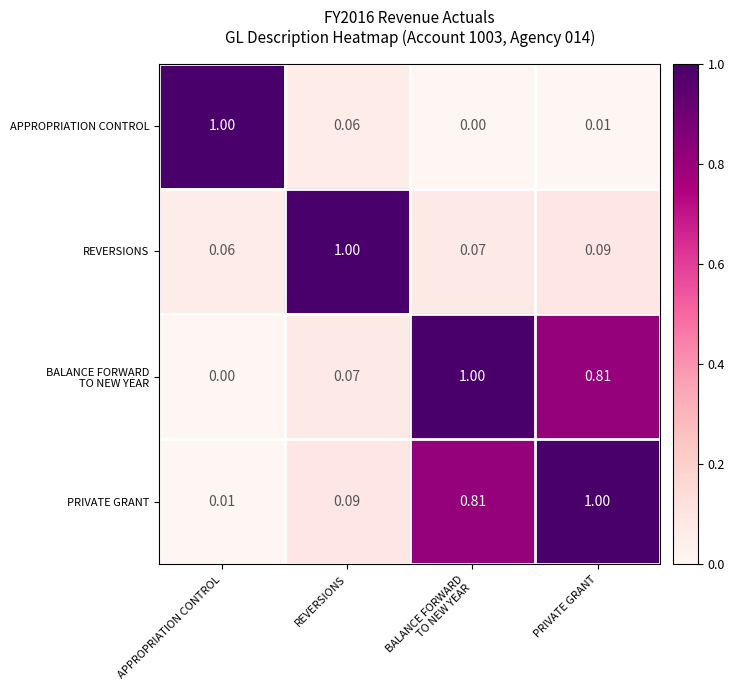

Which series has the largest total across all categories?

PRIVATE GRANT